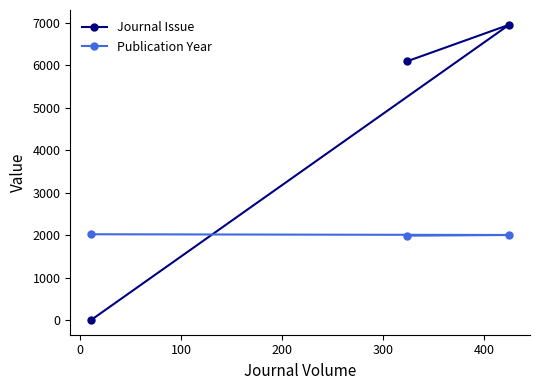

What is the sum of all Journal Issue values?

13053